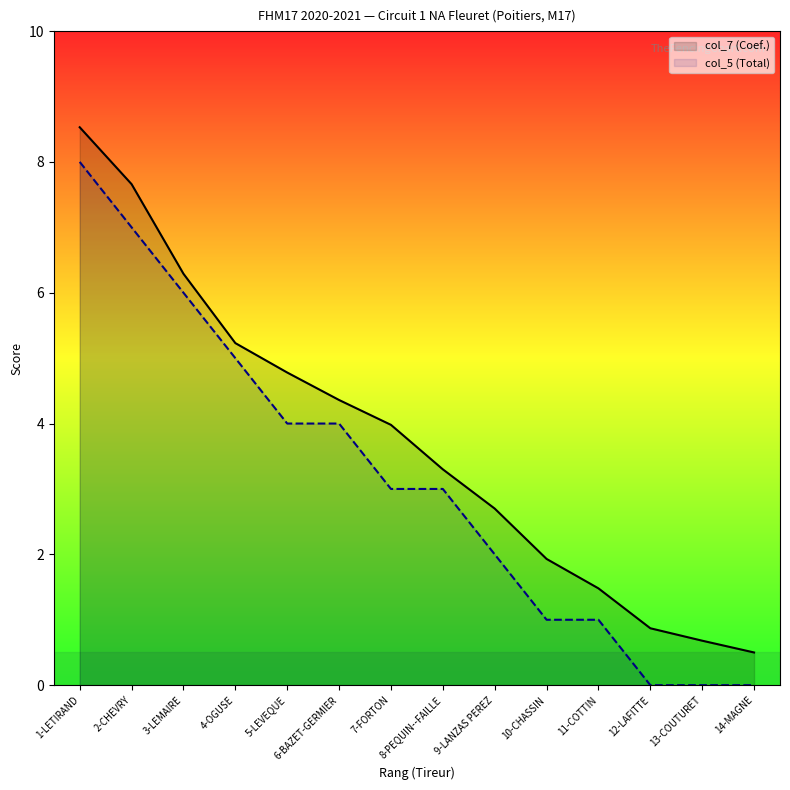

Does the chart have visible grid lines?

No